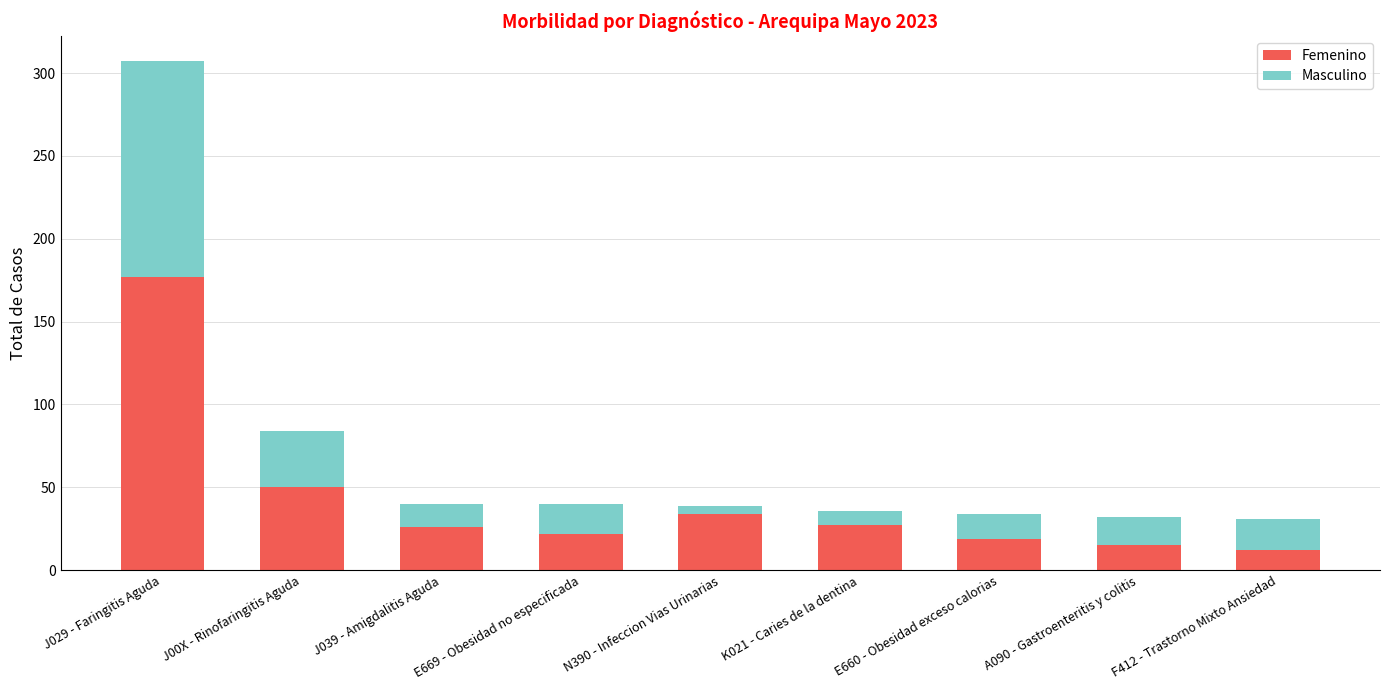

Does the chart contain stacked bars?

Yes